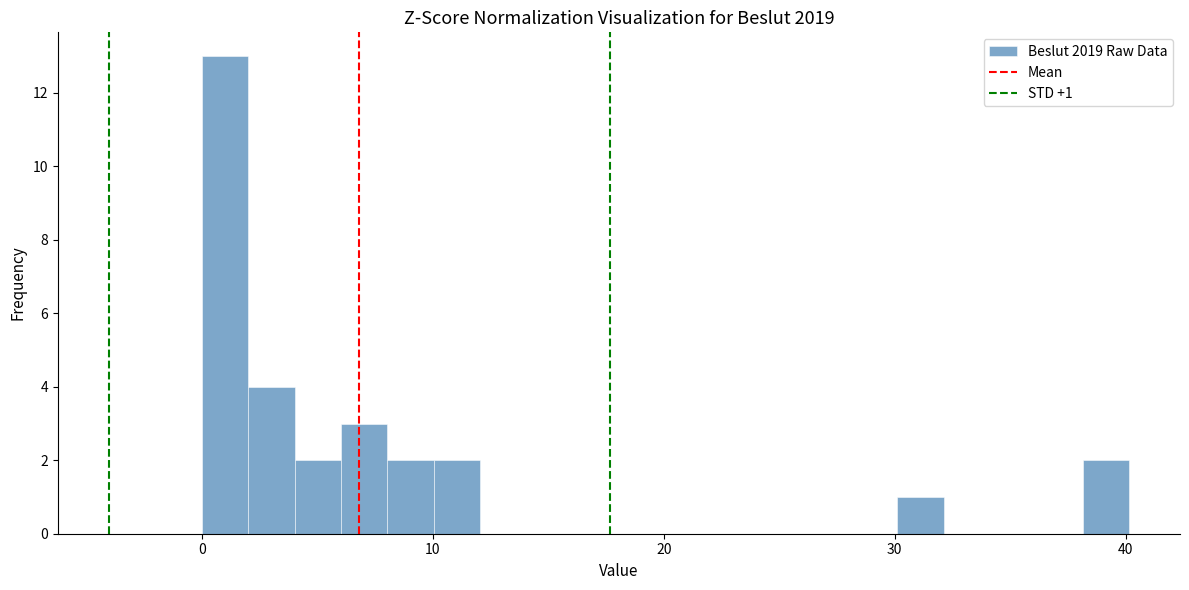

Around what value on the x-axis is the tallest bar? Give the approximate position of its centre, as read against the axis.

1